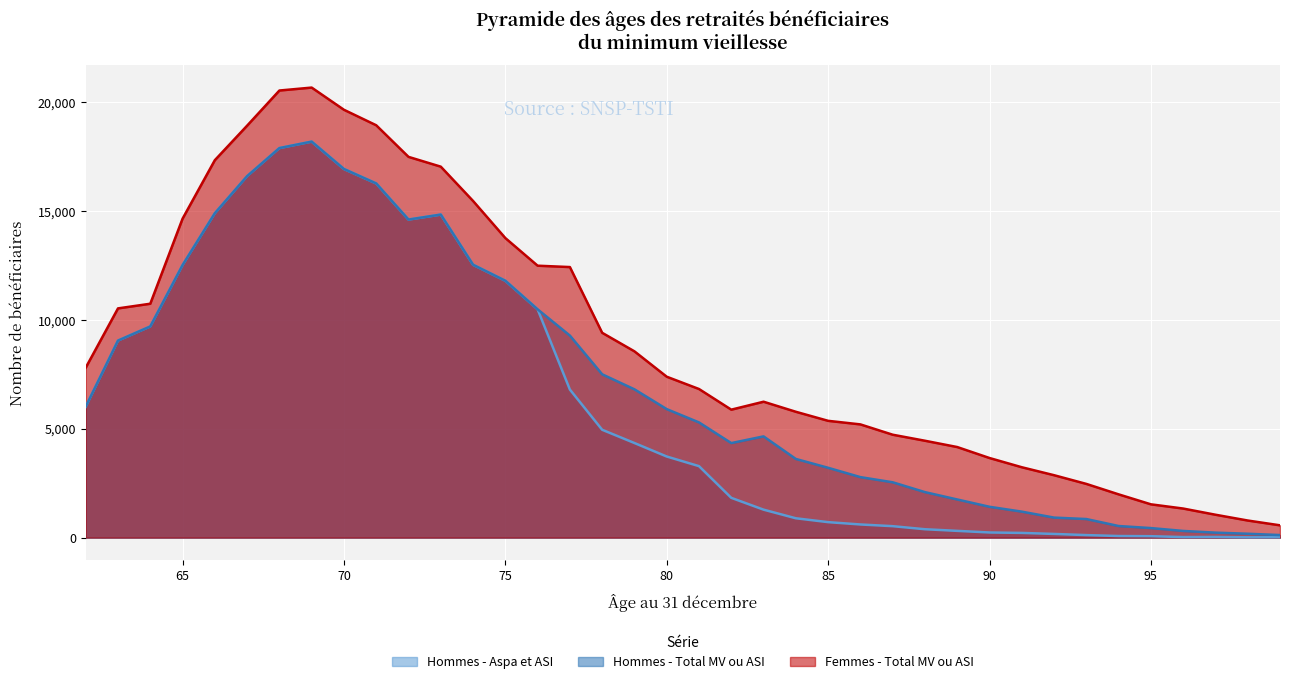

At which label is Femmes - Total MV ou ASI closest to 10624?

63